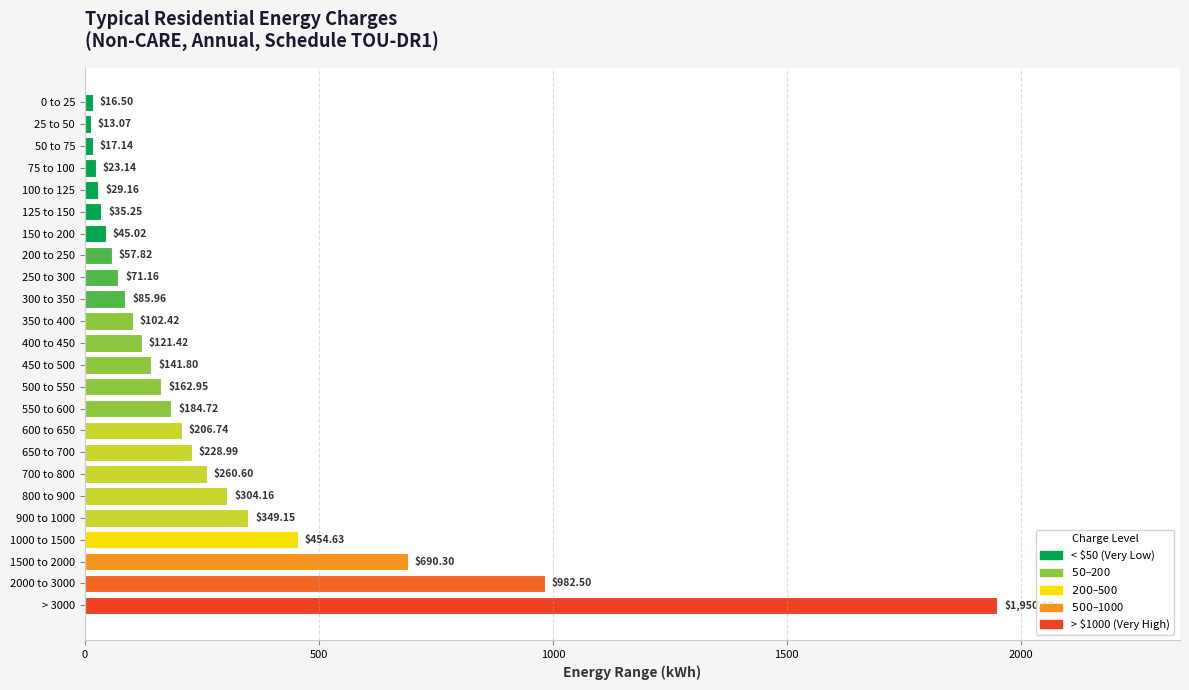

List the labels in order of value, smallest first.

25 to 50, 0 to 25, 50 to 75, 75 to 100, 100 to 125, 125 to 150, 150 to 200, 200 to 250, 250 to 300, 300 to 350, 350 to 400, 400 to 450, 450 to 500, 500 to 550, 550 to 600, 600 to 650, 650 to 700, 700 to 800, 800 to 900, 900 to 1000, 1000 to 1500, 1500 to 2000, 2000 to 3000, > 3000